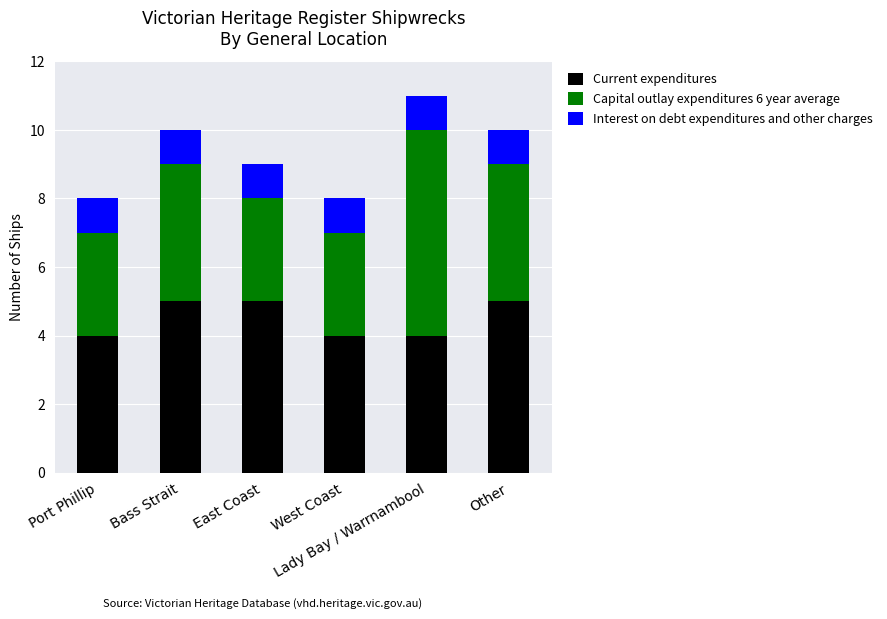

What is the maximum value for Current expenditures?

5